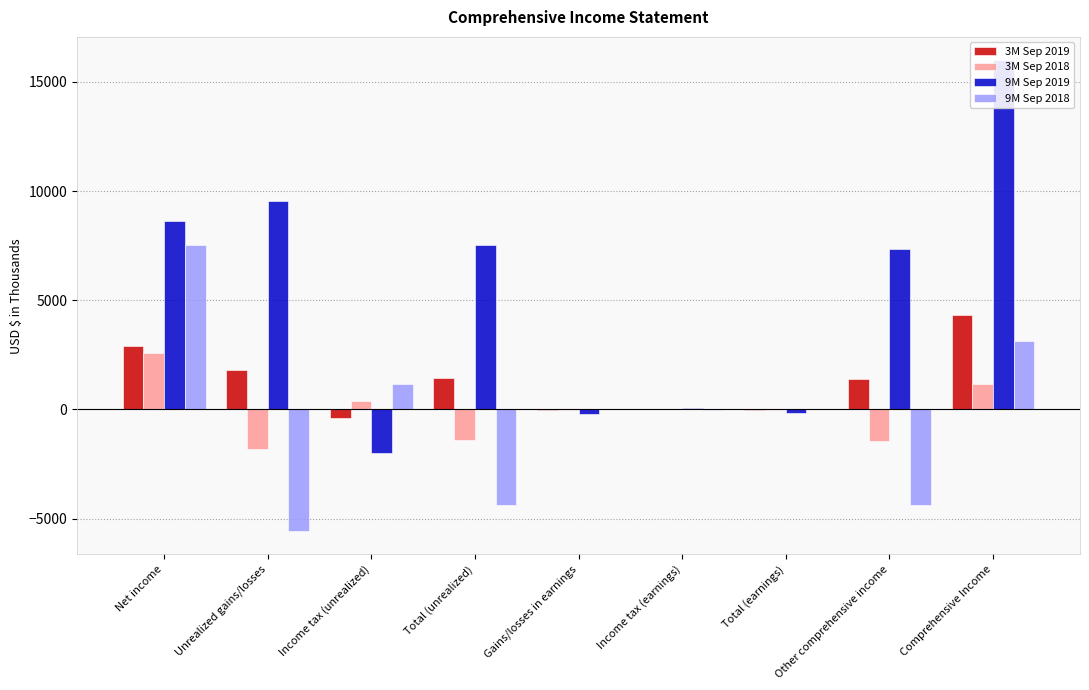

What is the difference between the maximum and minimum values in the 9M Sep 2019 series?

17984